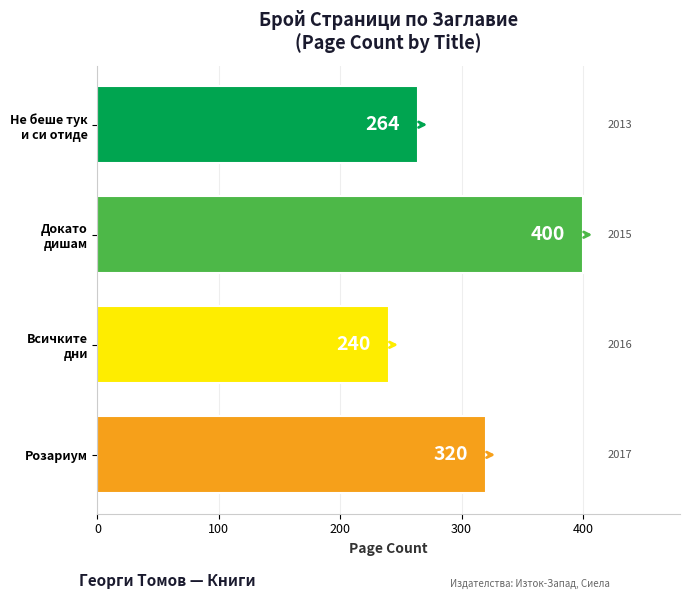

True or false: the data shows 320 at Розариум.

True